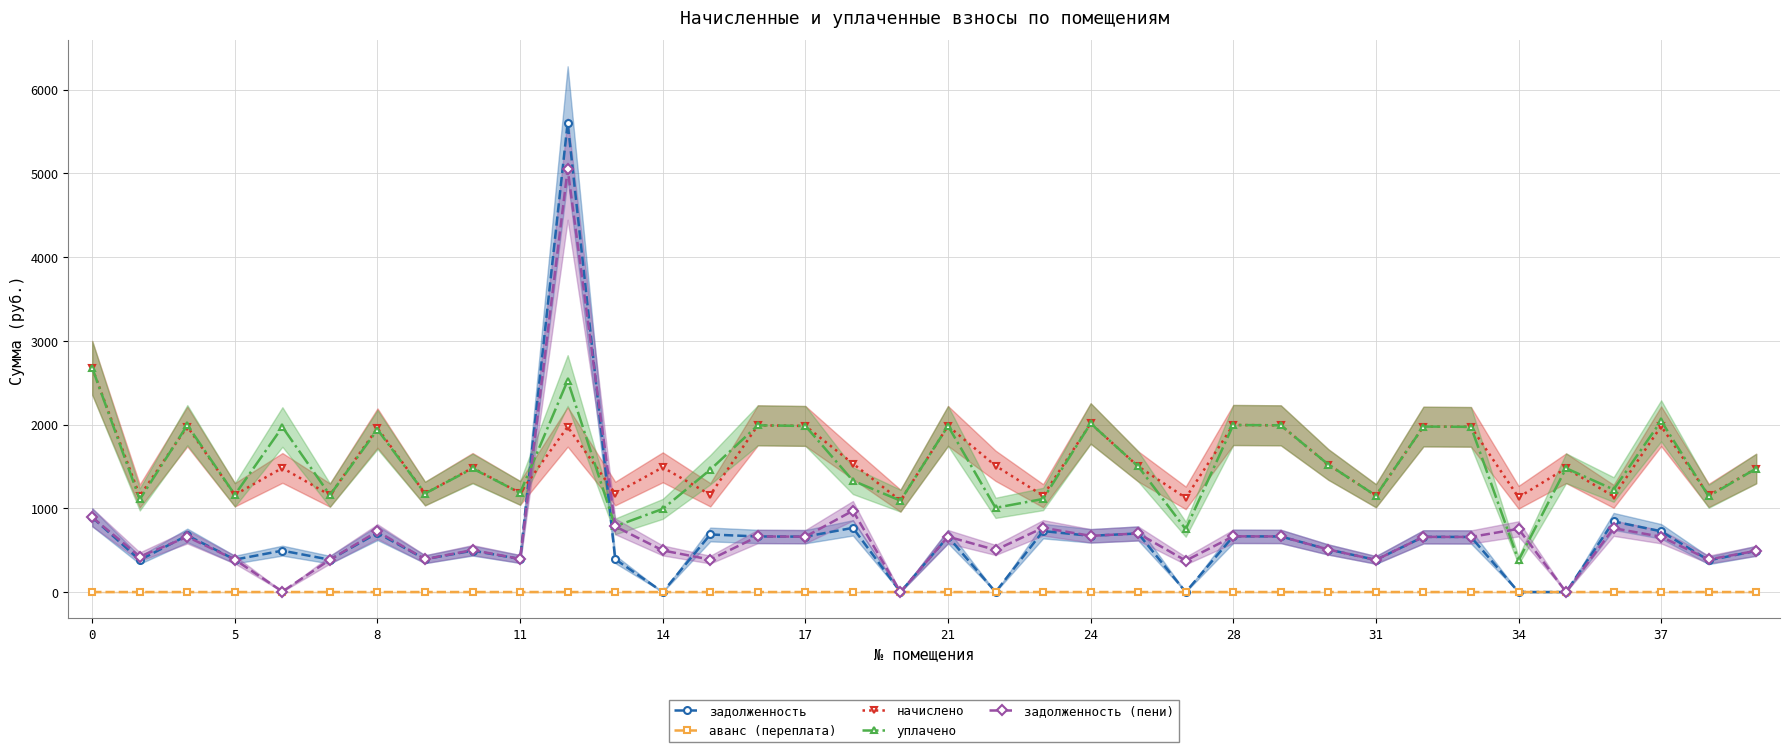

After their last crossing, which series has the higher values: уплачено or задолженность (пени)?

уплачено